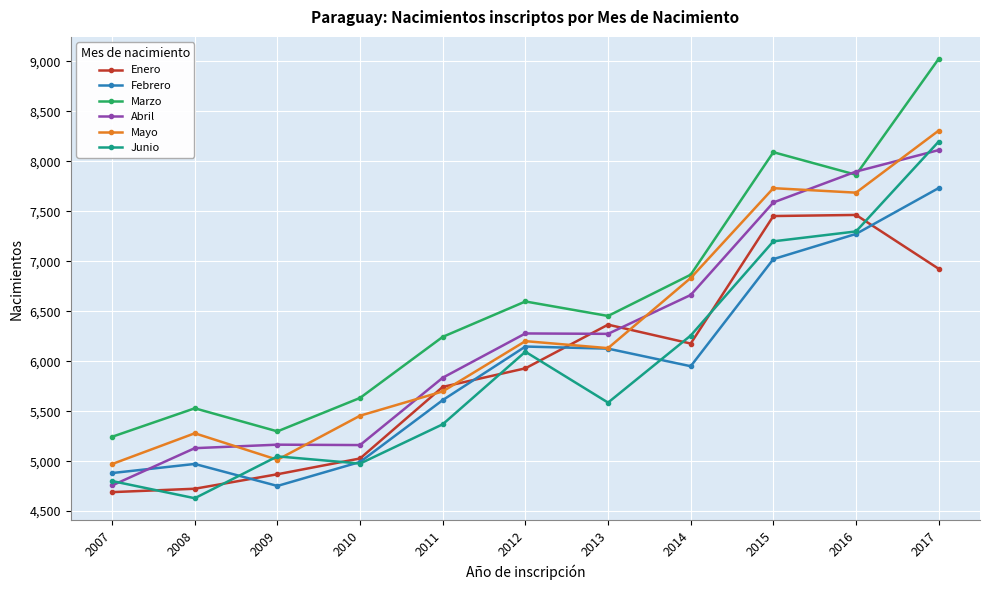

Is the value of Mayo at 2008 greater than the value of Marzo at 2016?

No